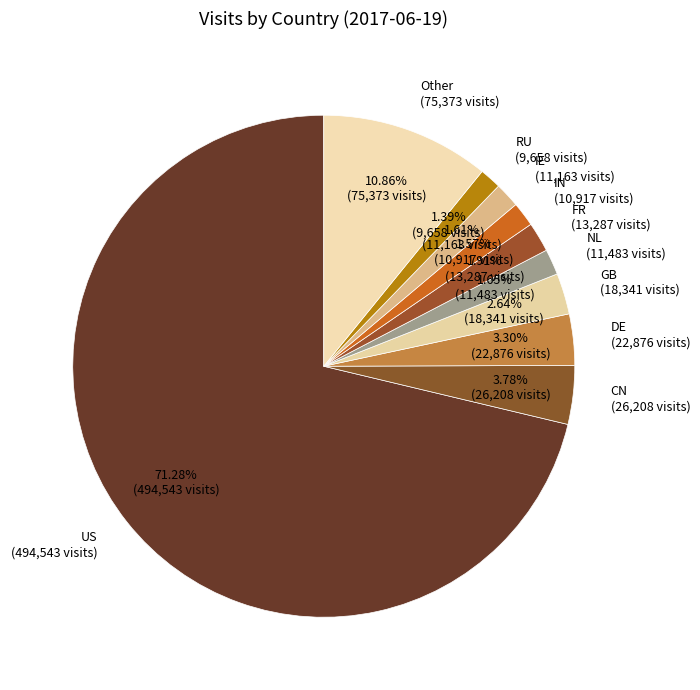

Which category has the biggest portion of the pie?

US